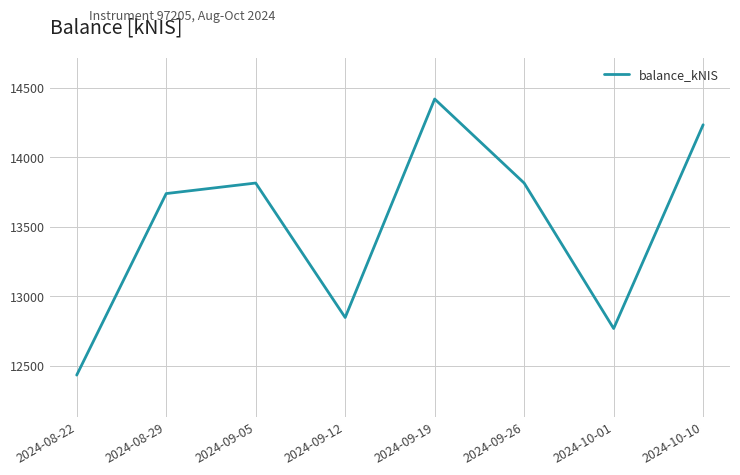

Is it true that the value at 2024-08-22 is 12433.4?

True